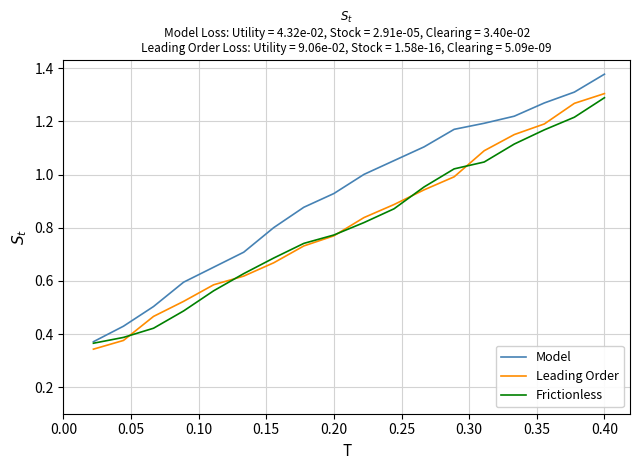

Which series has the largest range (max minus min)?

Model